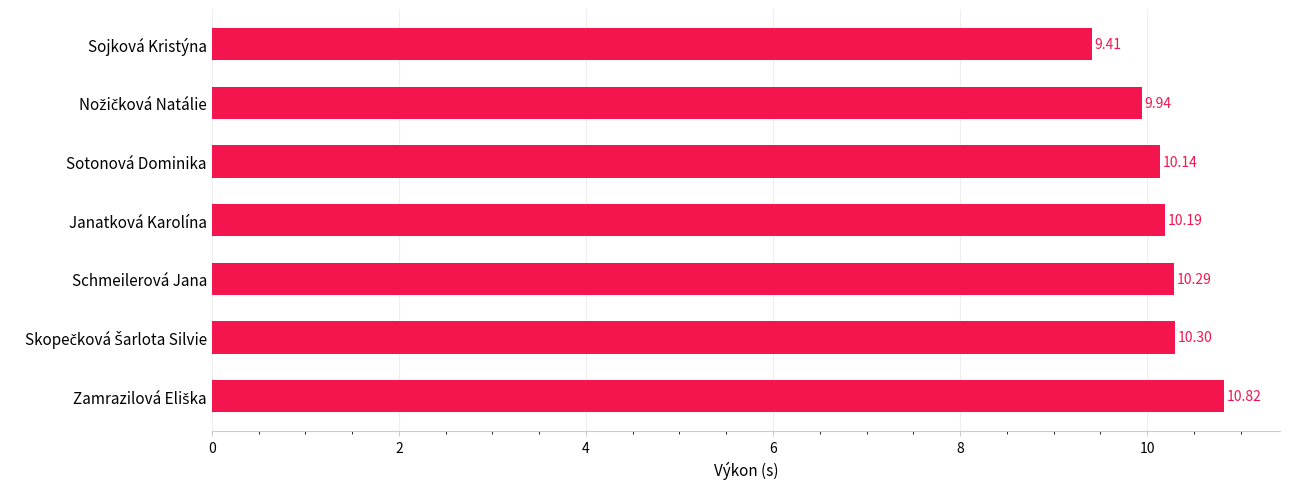

What is the difference between the maximum and minimum values?

1.4